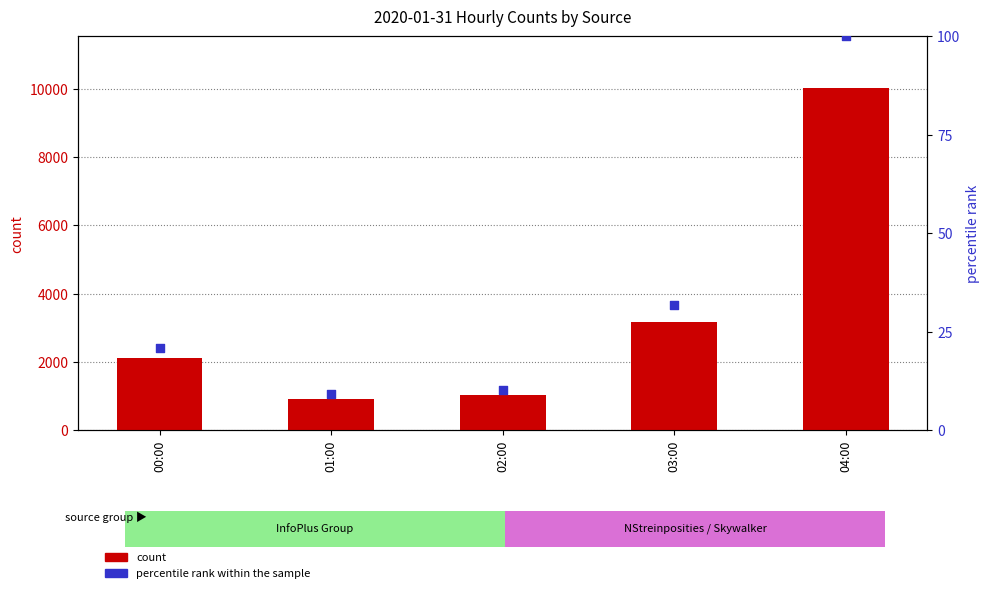

At which category is the sum across all series the highest?

04:00